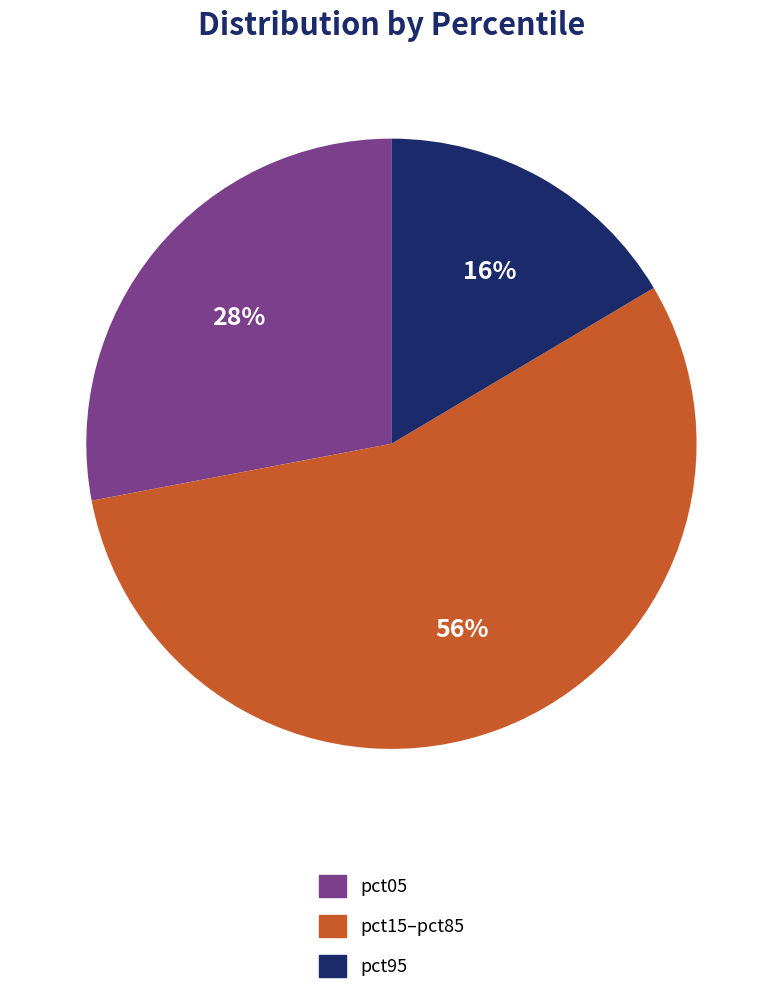

Do pct95 and pct15–pct85 together represent more than half of the pie?

Yes